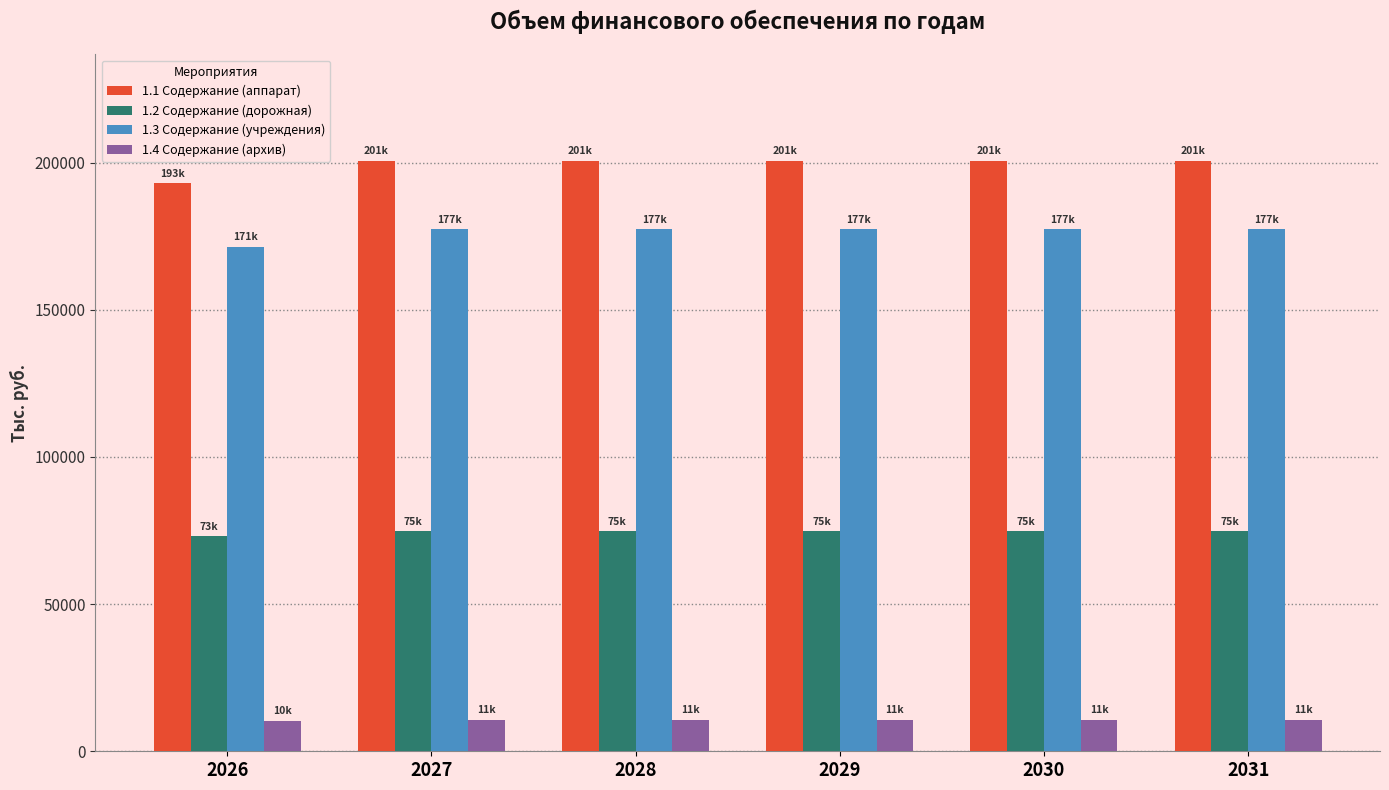

What is the maximum value for 1.2 Содержание (дорожная)?

74829.7